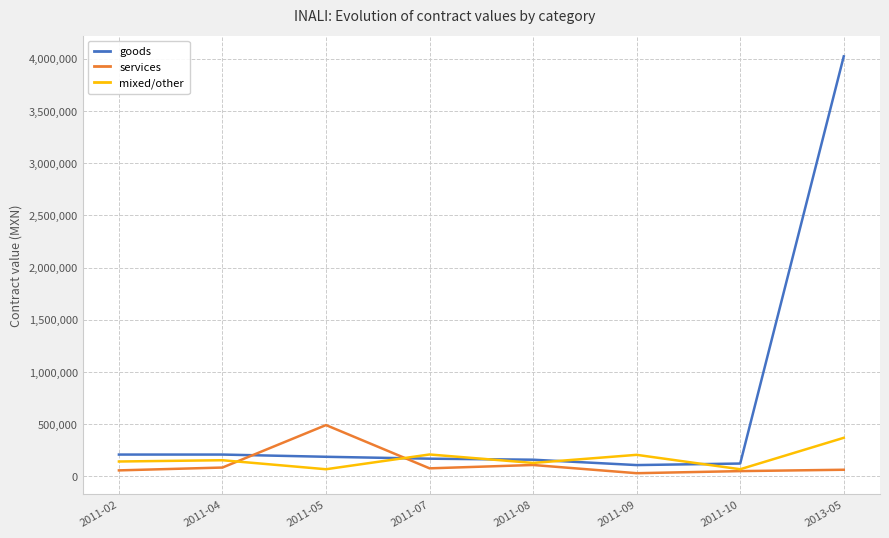

What is the average value of the services series?

121042.5